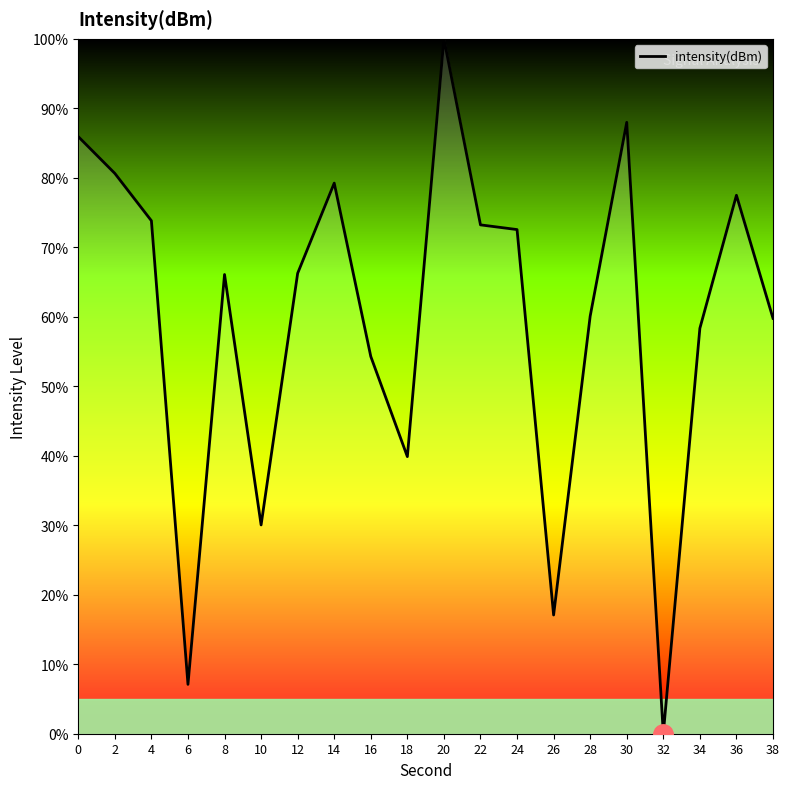

Which category has the lowest value across all series?

32